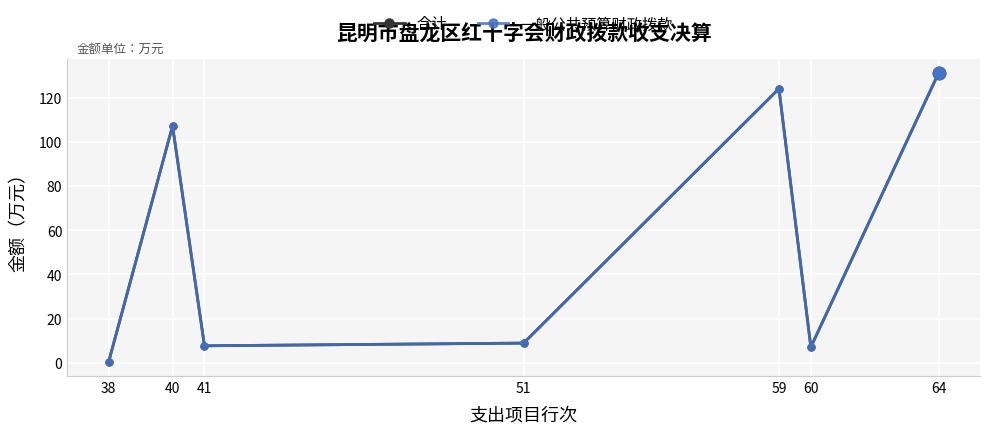

At how many categories does at least one series exceed 39?

3